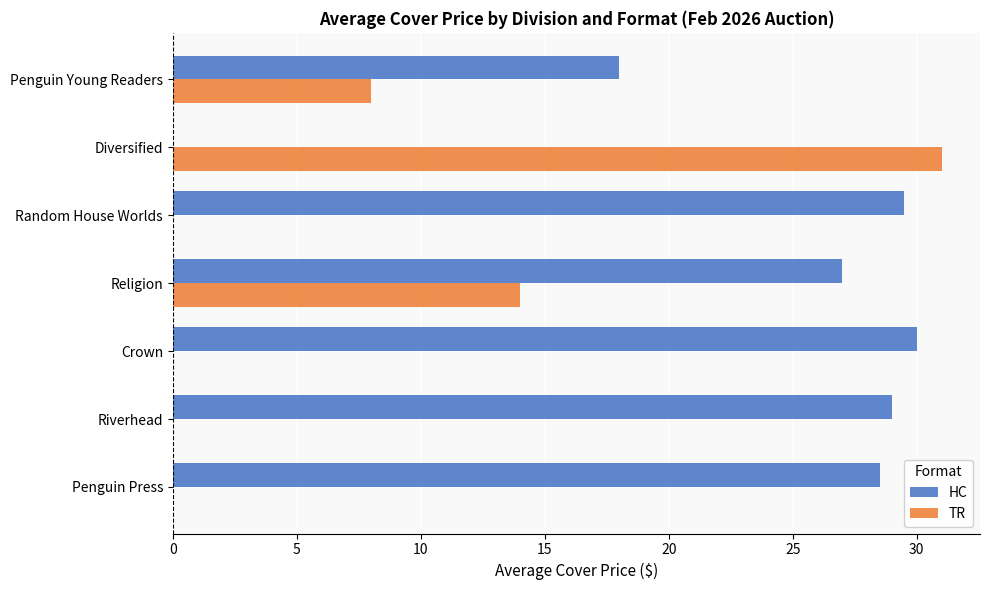

What is the total value across all series at Riverhead?

29.0